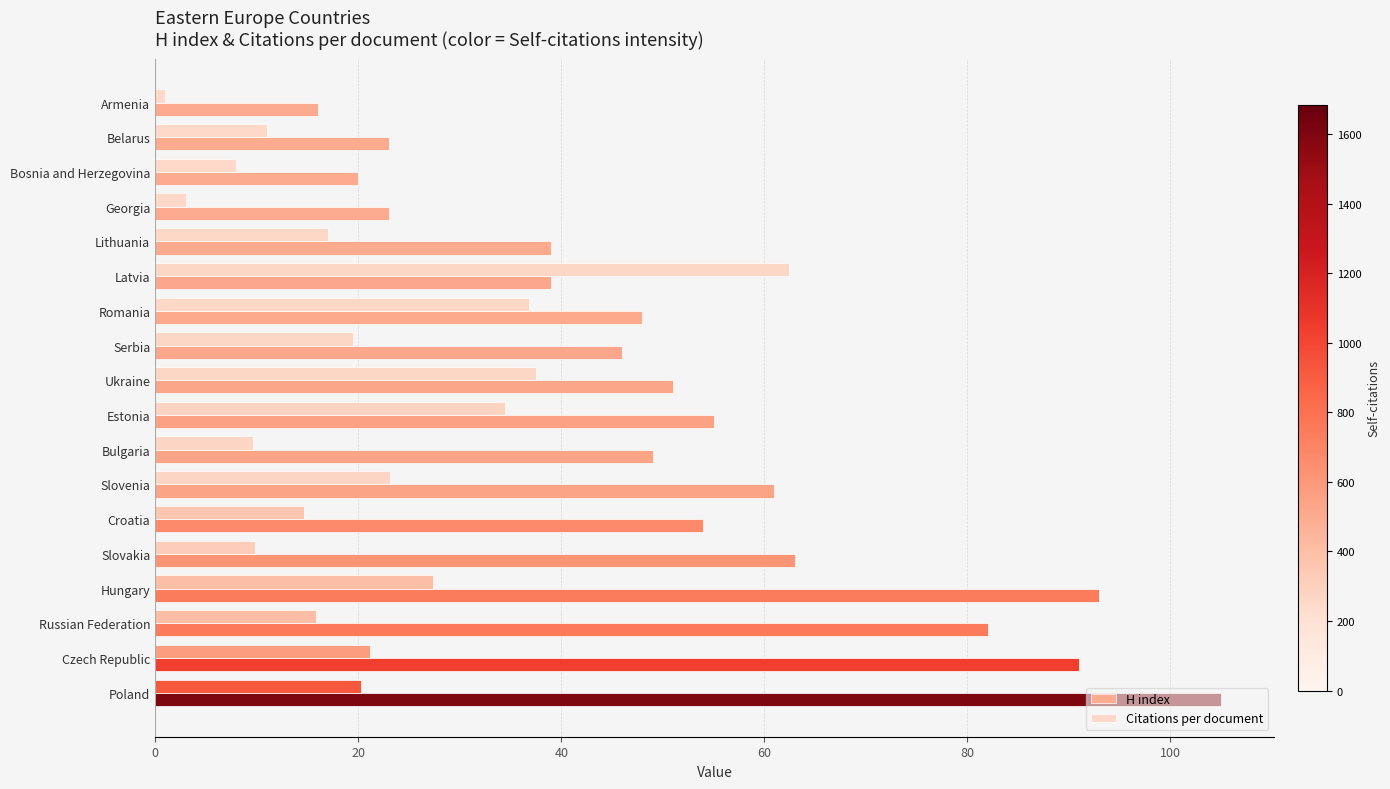

Which series has the widest spread of values?

H index